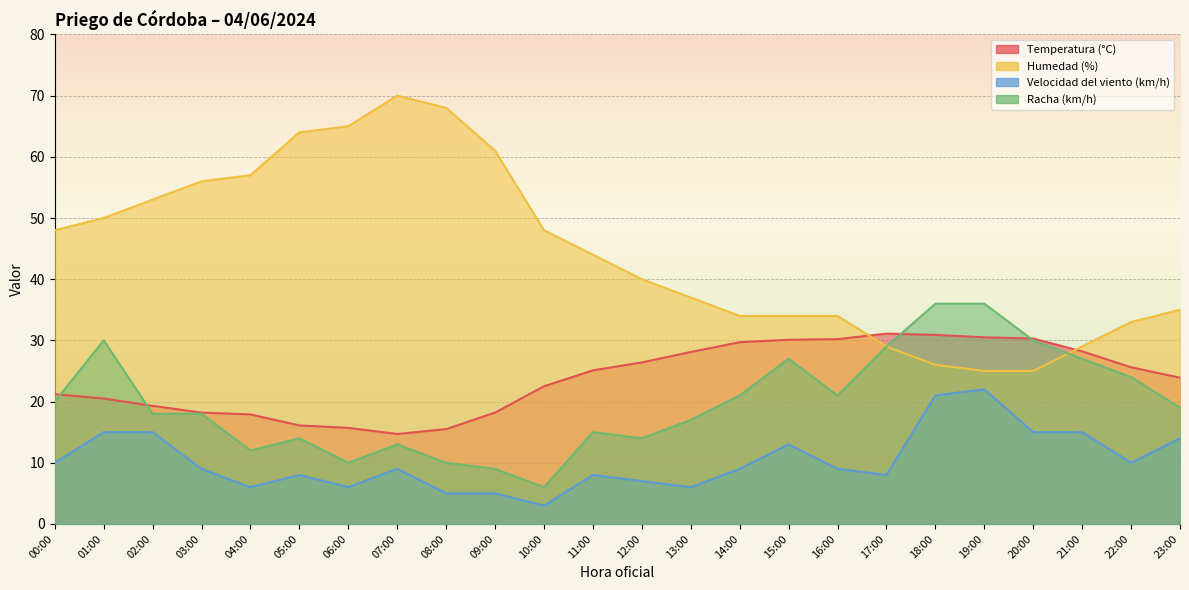

Reading left to right, extract all data points from this chart.

Temperatura (°C): 00:00=21.2	01:00=20.5	02:00=19.3	03:00=18.2	04:00=17.9	05:00=16.1	06:00=15.7	07:00=14.7	08:00=15.5	09:00=18.2	10:00=22.5	11:00=25.1	12:00=26.4	13:00=28.1	14:00=29.7	15:00=30.1	16:00=30.2	17:00=31.1	18:00=30.9	19:00=30.5	20:00=30.3	21:00=28.2	22:00=25.6	23:00=23.9
Humedad (%): 00:00=48.0	01:00=50.0	02:00=53.0	03:00=56.0	04:00=57.0	05:00=64.0	06:00=65.0	07:00=70.0	08:00=68.0	09:00=61.0	10:00=48.0	11:00=44.0	12:00=40.0	13:00=37.0	14:00=34.0	15:00=34.0	16:00=34.0	17:00=29.0	18:00=26.0	19:00=25.0	20:00=25.0	21:00=29.0	22:00=33.0	23:00=35.0
Velocidad del viento (km/h): 00:00=10.0	01:00=15.0	02:00=15.0	03:00=9.0	04:00=6.0	05:00=8.0	06:00=6.0	07:00=9.0	08:00=5.0	09:00=5.0	10:00=3.0	11:00=8.0	12:00=7.0	13:00=6.0	14:00=9.0	15:00=13.0	16:00=9.0	17:00=8.0	18:00=21.0	19:00=22.0	20:00=15.0	21:00=15.0	22:00=10.0	23:00=14.0
Racha (km/h): 00:00=20.0	01:00=30.0	02:00=18.0	03:00=18.0	04:00=12.0	05:00=14.0	06:00=10.0	07:00=13.0	08:00=10.0	09:00=9.0	10:00=6.0	11:00=15.0	12:00=14.0	13:00=17.0	14:00=21.0	15:00=27.0	16:00=21.0	17:00=29.0	18:00=36.0	19:00=36.0	20:00=30.0	21:00=27.0	22:00=24.0	23:00=19.0